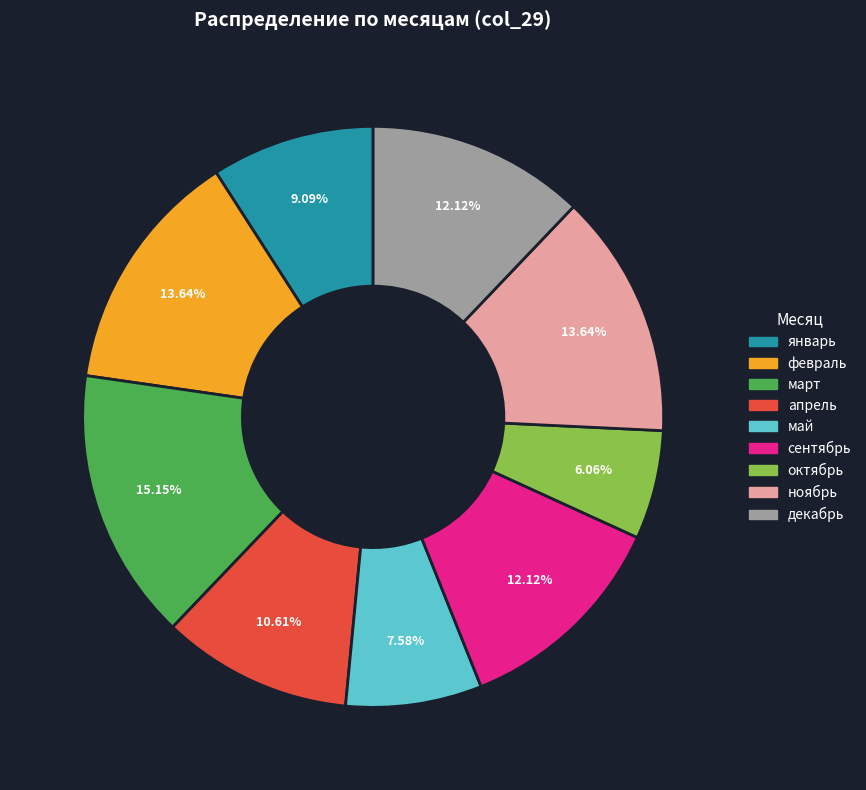

Count the number of slices in the pie.

9